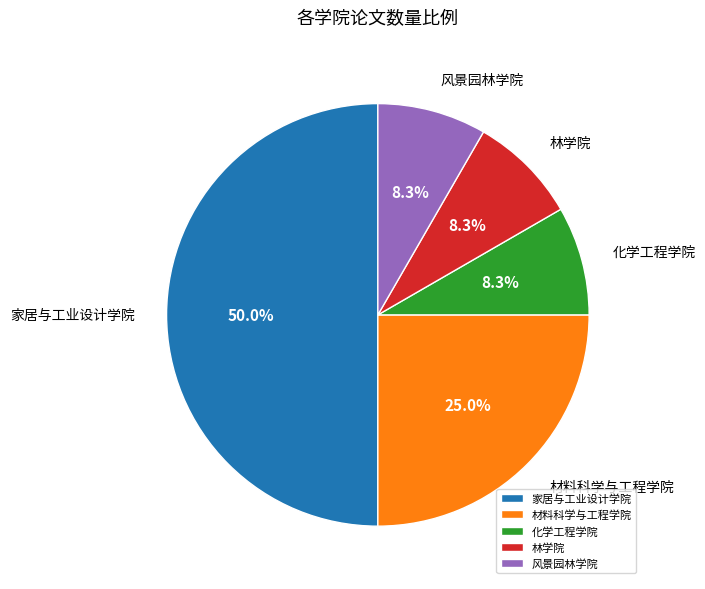

True or false: 风景园林学院 accounts for 23% of the total.

False